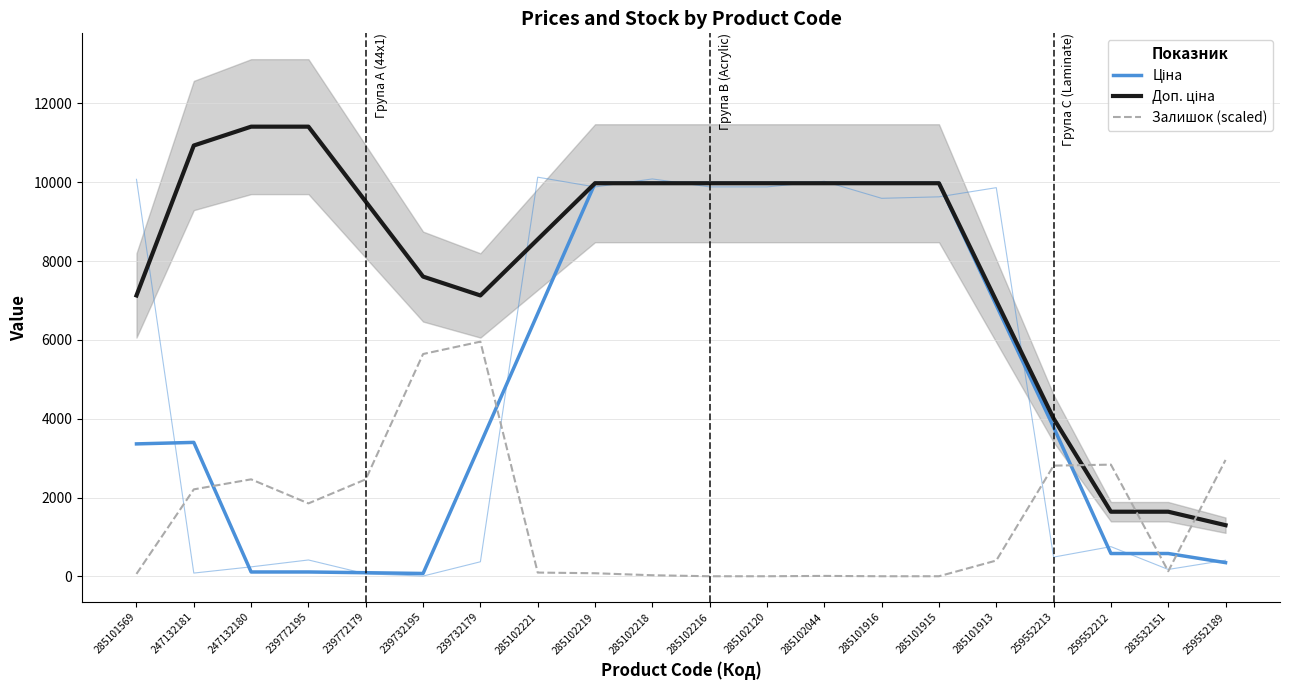

In Залишок (scaled), how many points are higher than both neighbors (excluding endpoints)?

4